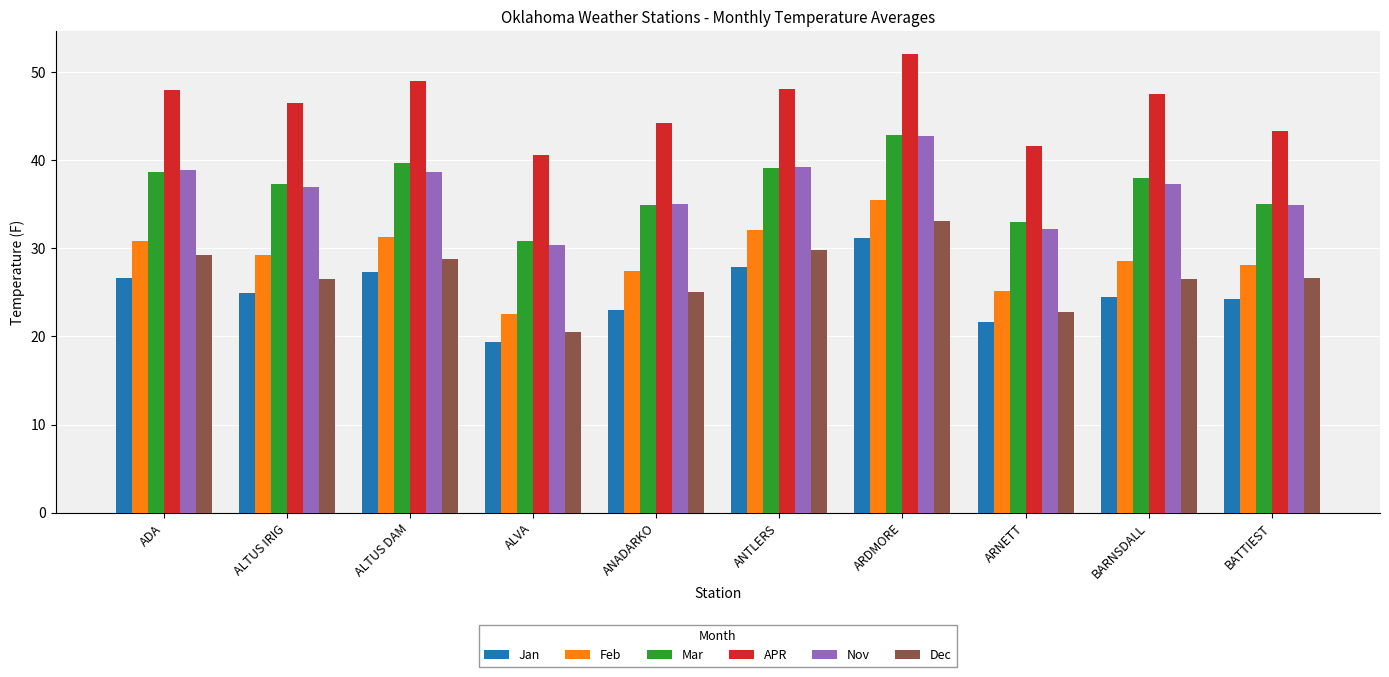

Between ADA and ARNETT, which series saw the biggest shift?

Nov